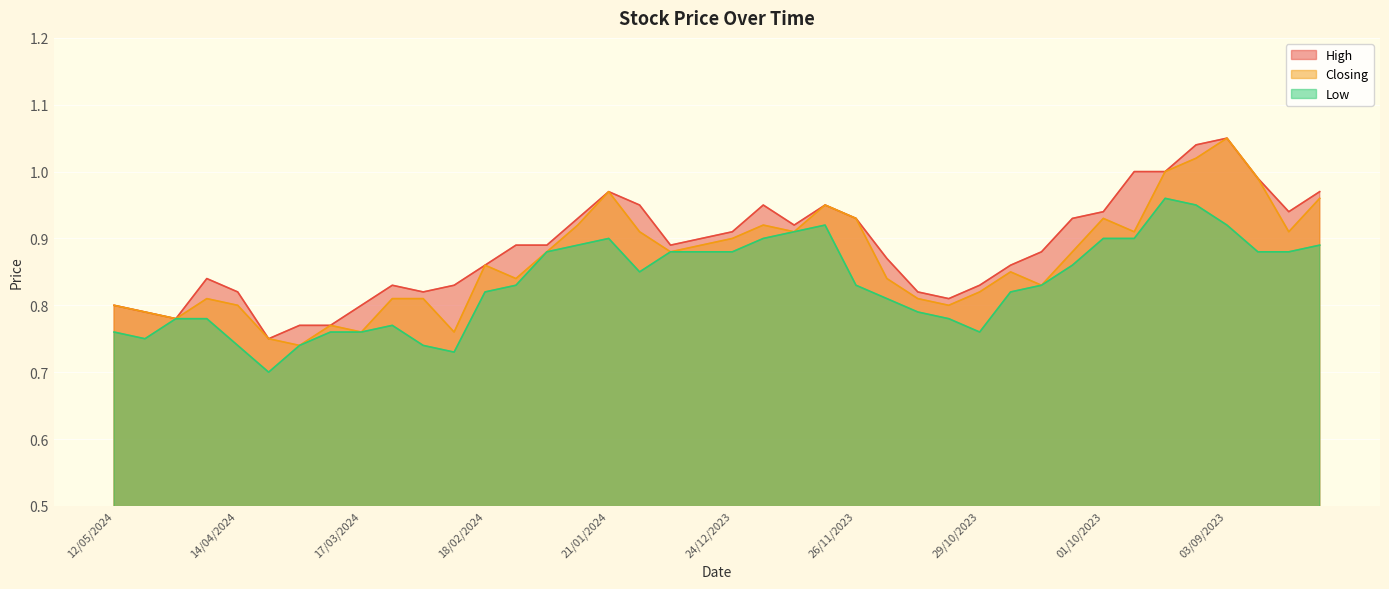

What is the maximum value shown in the chart?

1.1